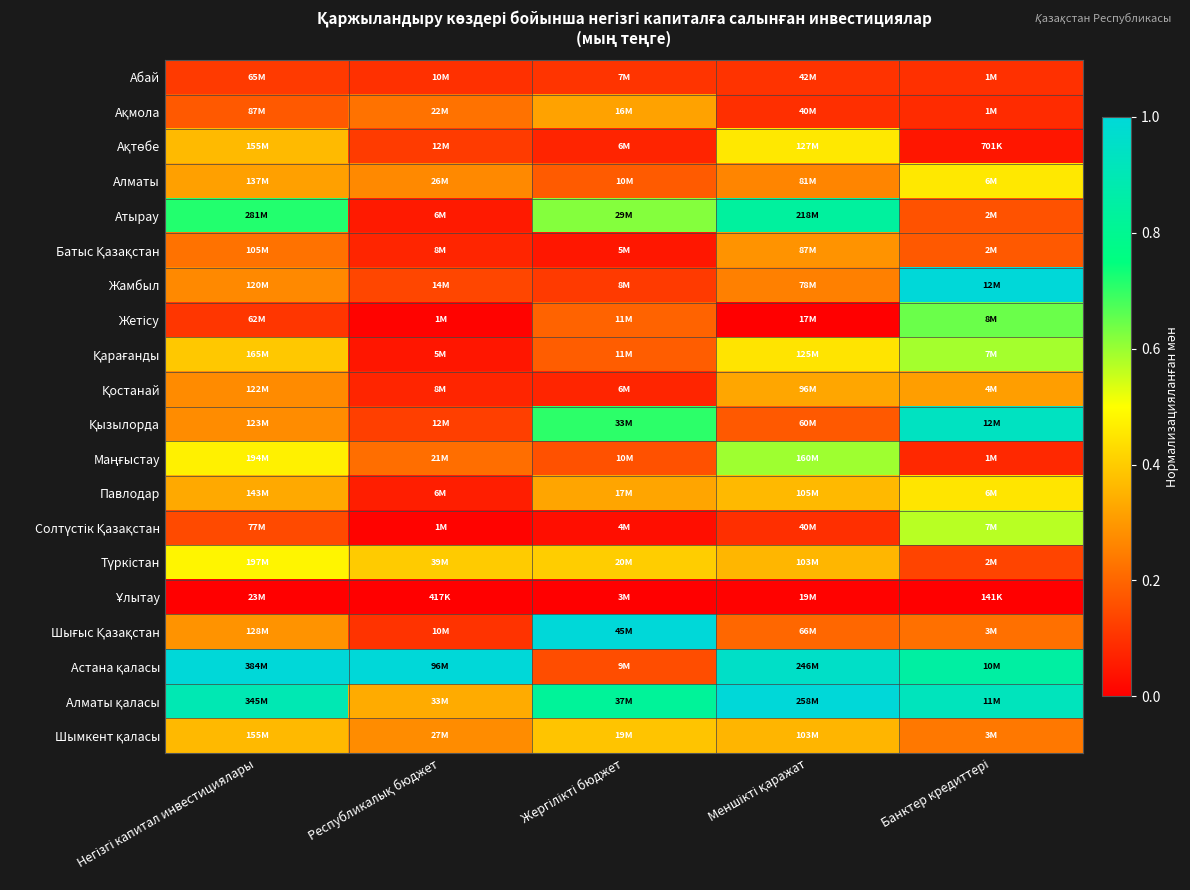

Which has a higher value, Банктер кредиттері or Республикалық бюджет?

Банктер кредиттері